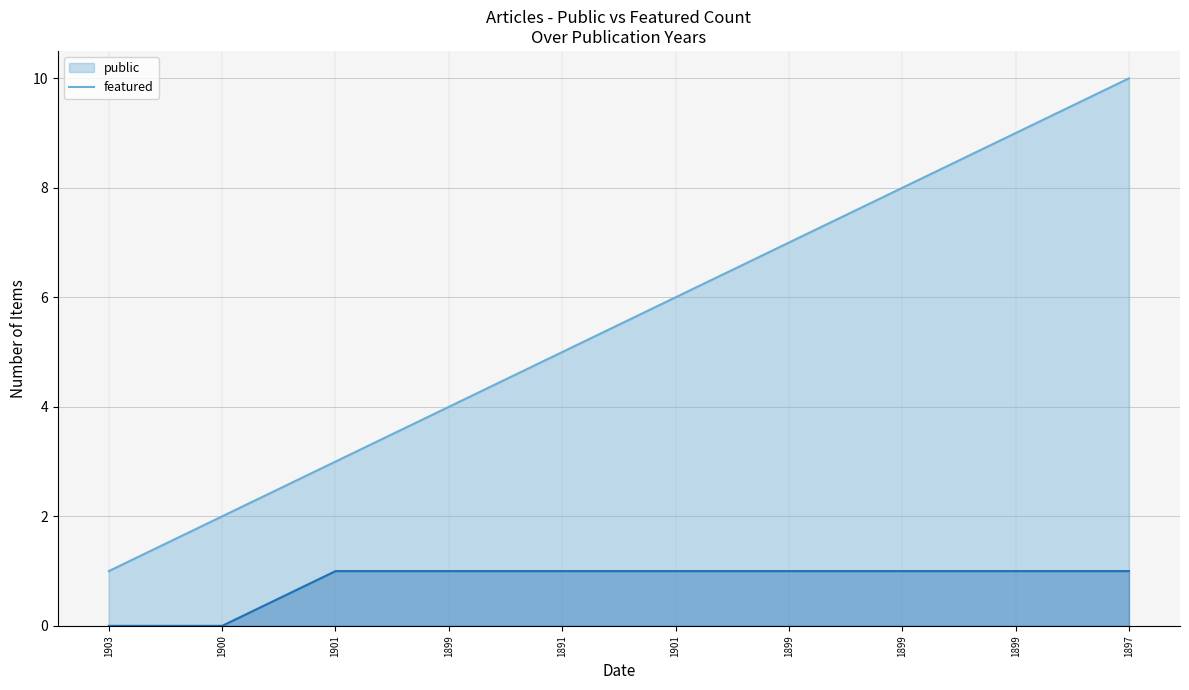

Which has a higher value, 1903 or 1899?

1899